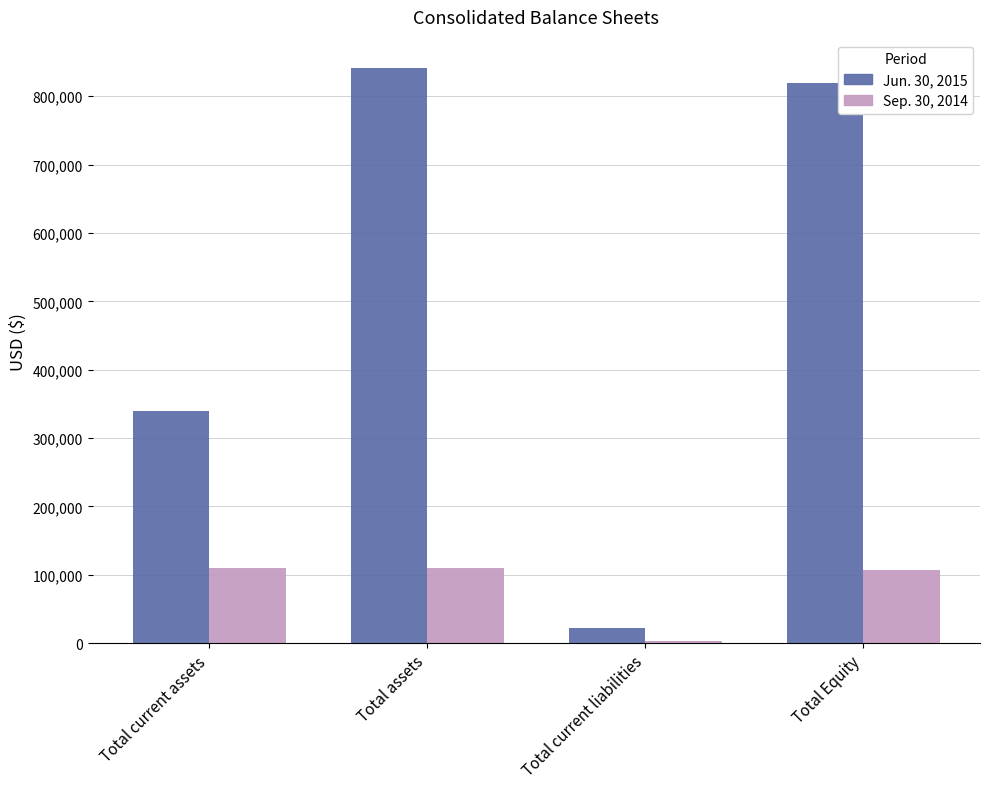

Which series has the largest total across all categories?

Jun. 30, 2015